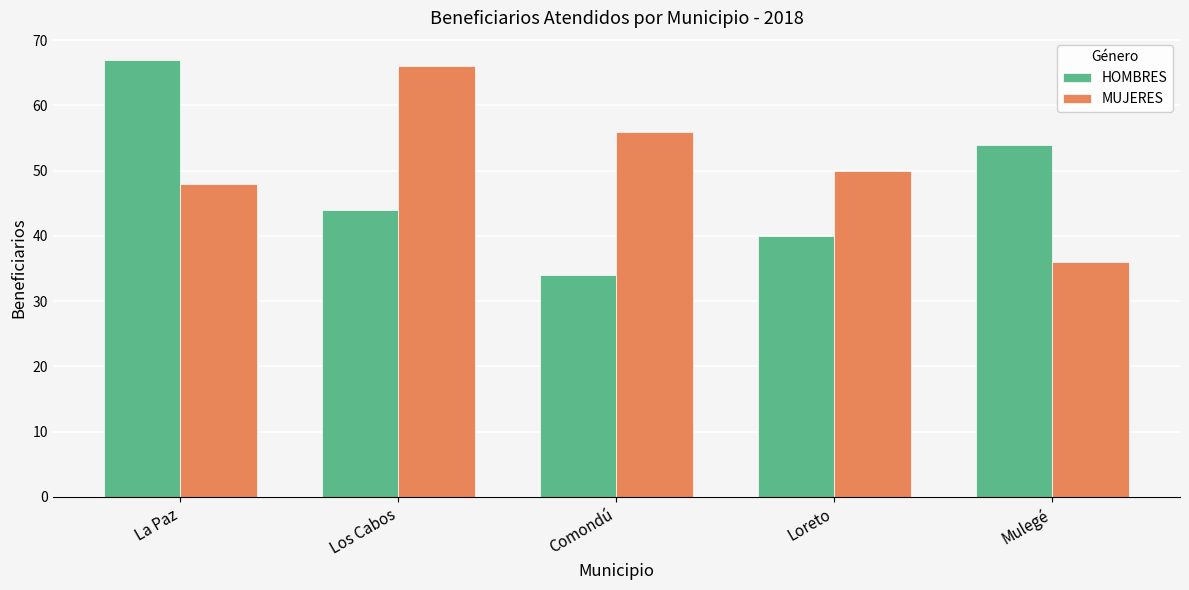

Count the number of categories in the chart.

5